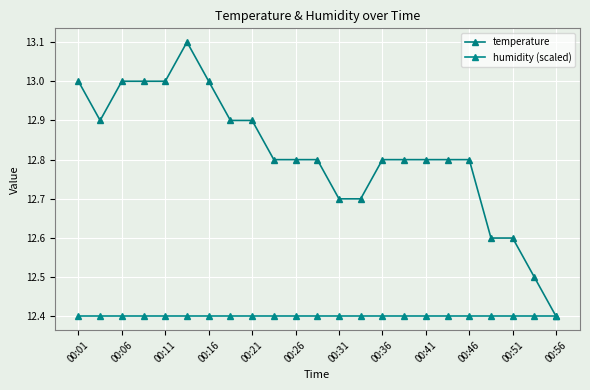

Reading left to right, extract all data points from this chart.

temperature: 13.0	12.9	13.0	13.0	13.0	13.1	13.0	12.9	12.9	12.8	12.8	12.8	12.7	12.7	12.8	12.8	12.8	12.8	12.8	12.6	12.6	12.5	12.4
humidity (scaled): 12.4	12.4	12.4	12.4	12.4	12.4	12.4	12.4	12.4	12.4	12.4	12.4	12.4	12.4	12.4	12.4	12.4	12.4	12.4	12.4	12.4	12.4	12.4